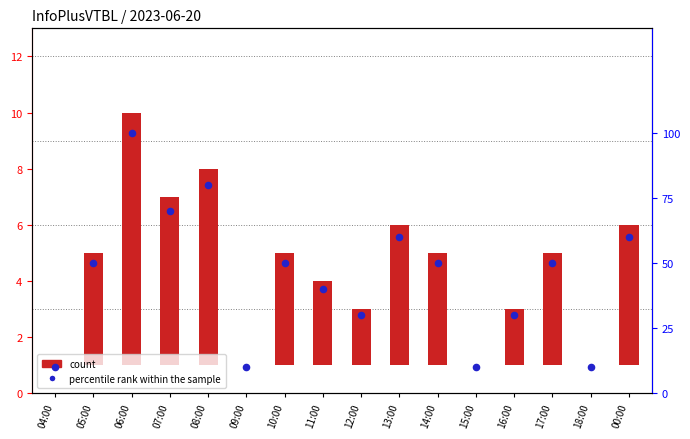

Which series reaches the minimum Y coordinate?

count